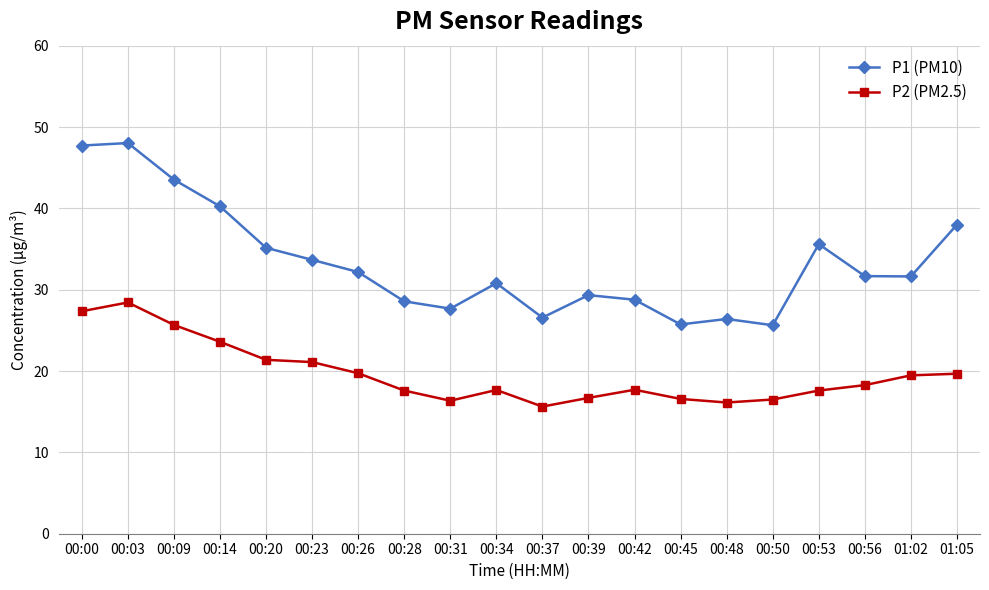

What is the difference between the maximum and second lowest values in the P1 (PM10) series?

22.3